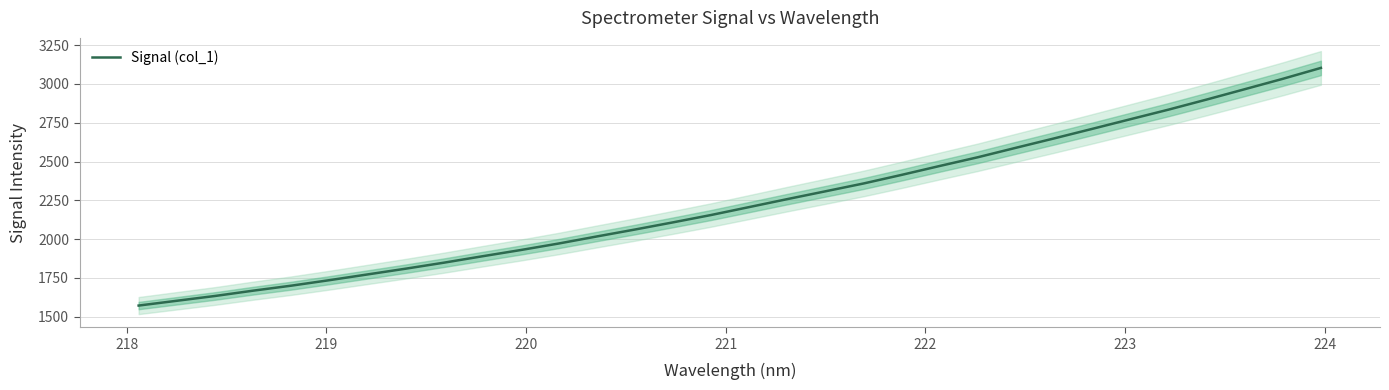

What is the difference between the maximum and minimum values?

1531.2